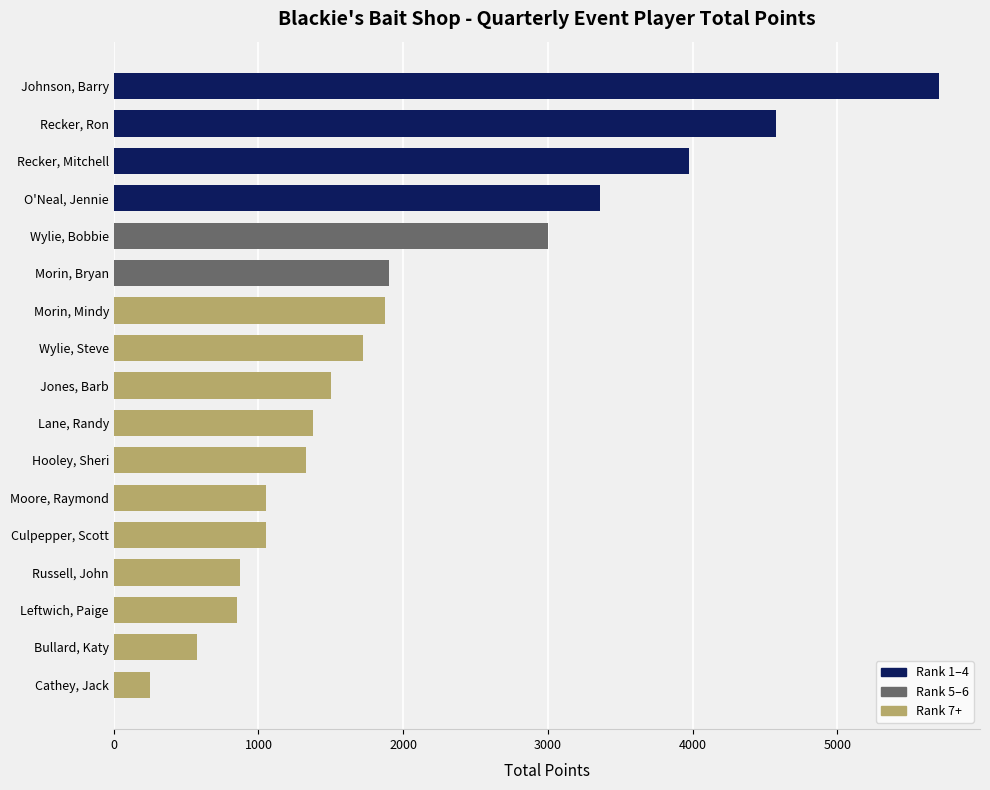

What is the approximate value at Russell, John?

875